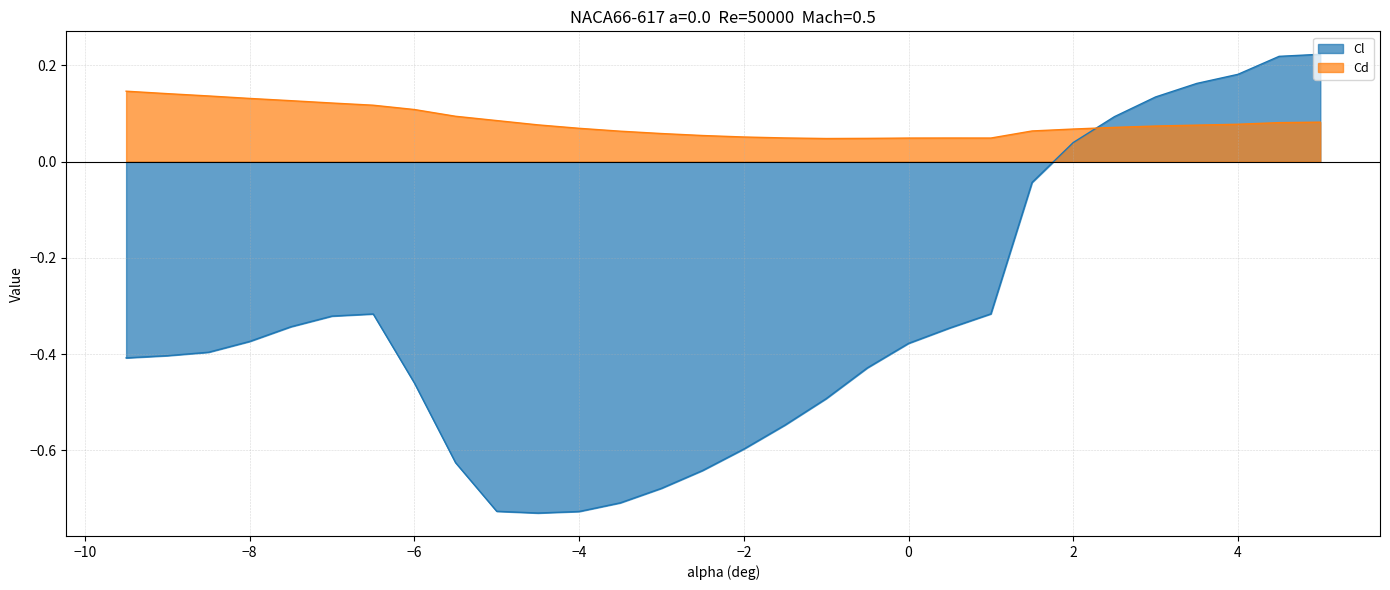

Is it true that Cl equals -0.6 at -5.5?

True